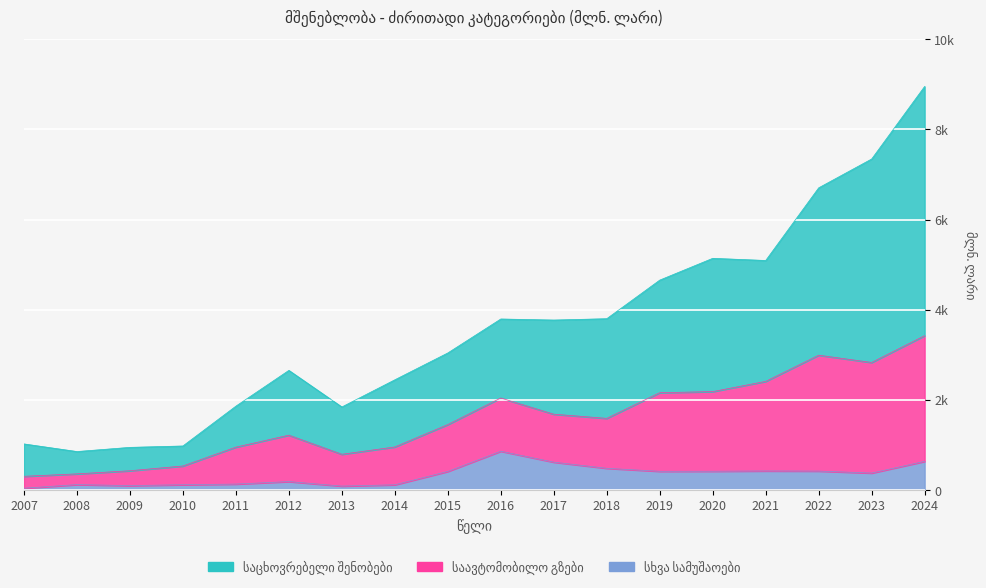

What is the difference between the second highest and second lowest values in the სხვა სამუშაოები series?

547.8